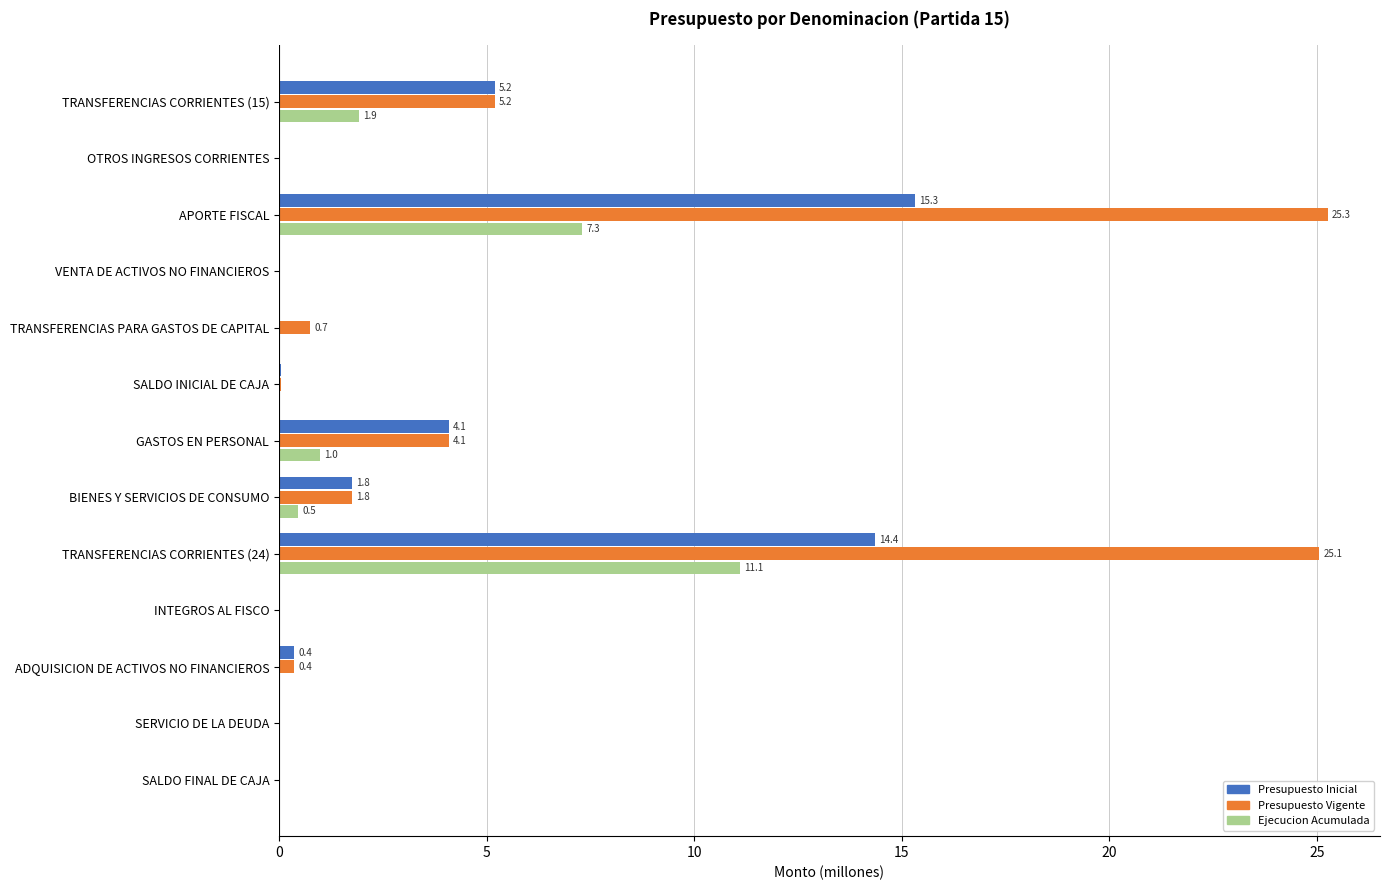

What is the maximum value for Presupuesto Vigente?

25.3